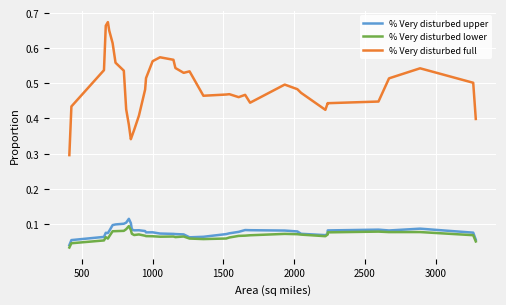

True or false: % Very disturbed full and % Very disturbed upper intersect in this chart.

False